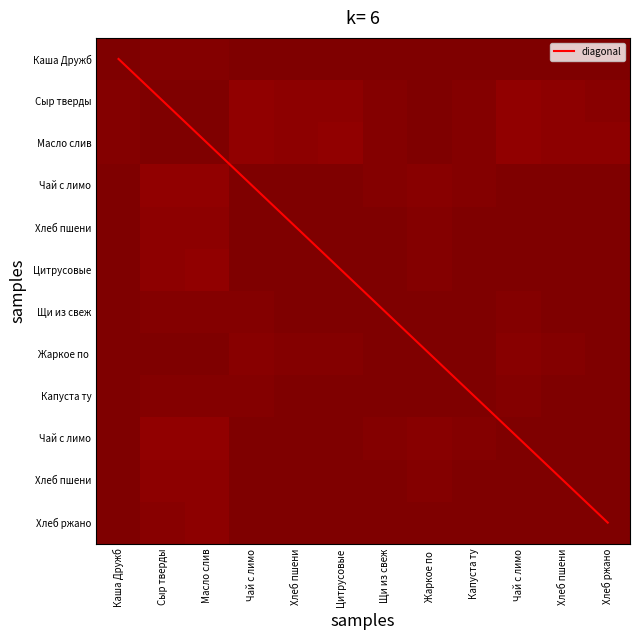

At which category does the chart reach its minimum across all series?

Каша Дружб